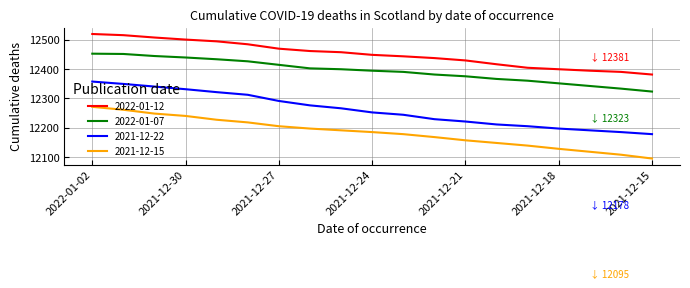

What is the greatest value displayed?

12519